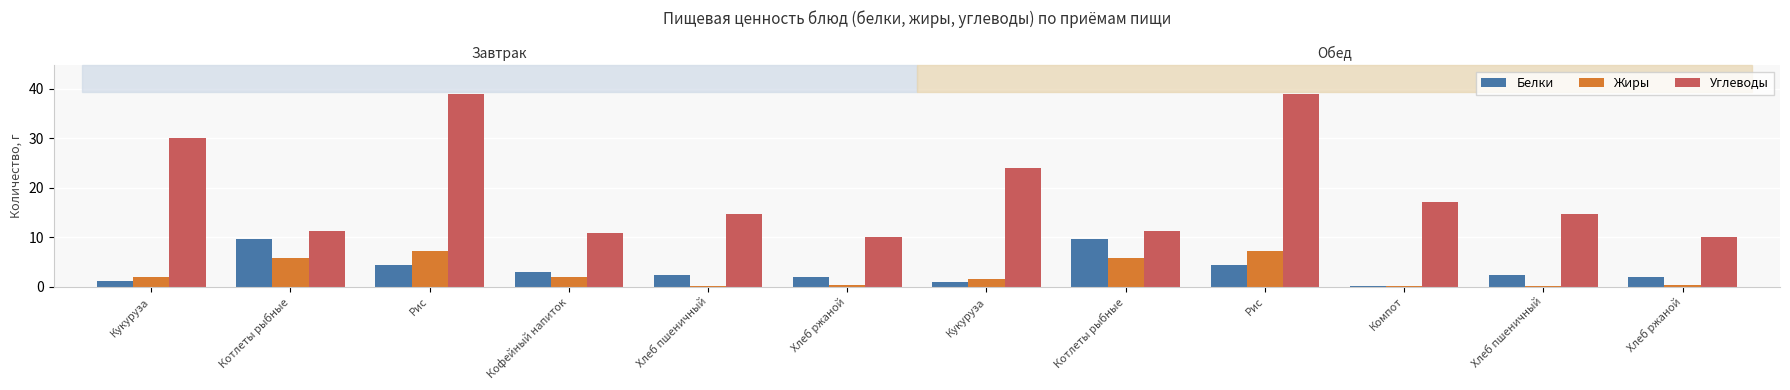

What is the difference between the Углеводы values at Хлеб ржаной and Хлеб пшеничный?

4.8